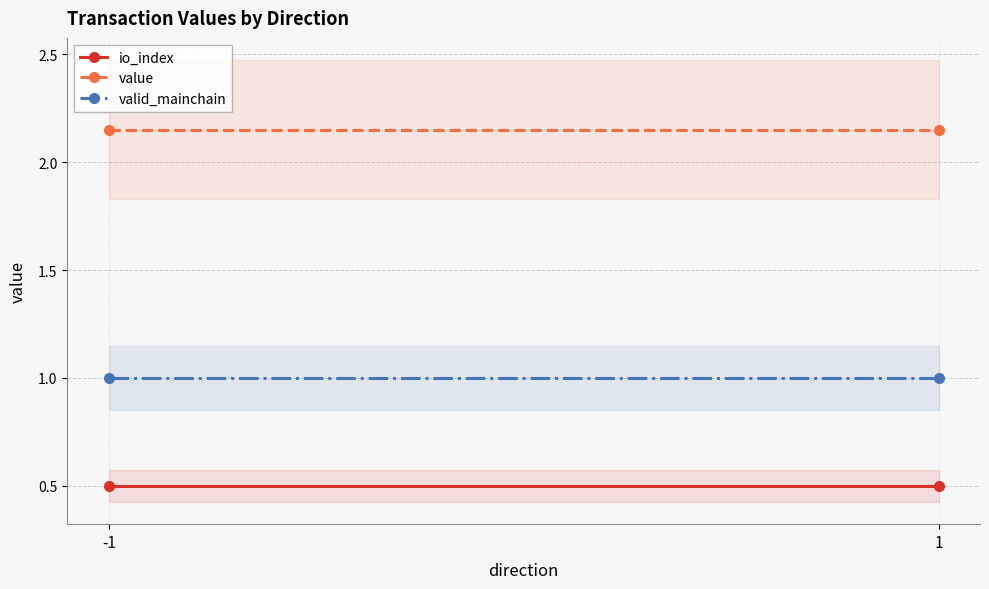

The io_index series shows 0.5 at -1. True or false?

True